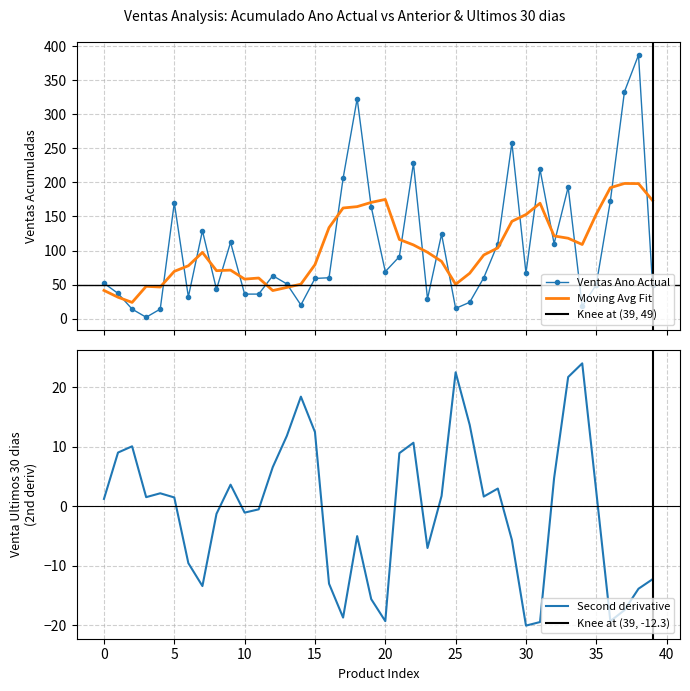

How many data points does each series have?

40